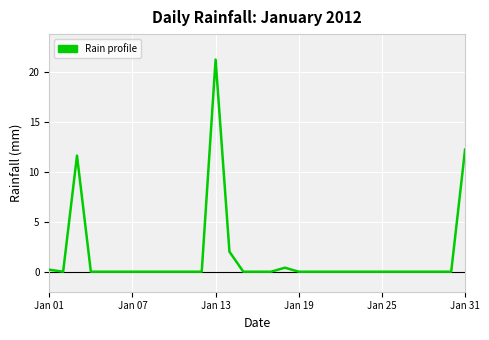

What is the difference between the maximum and minimum values?

21.2